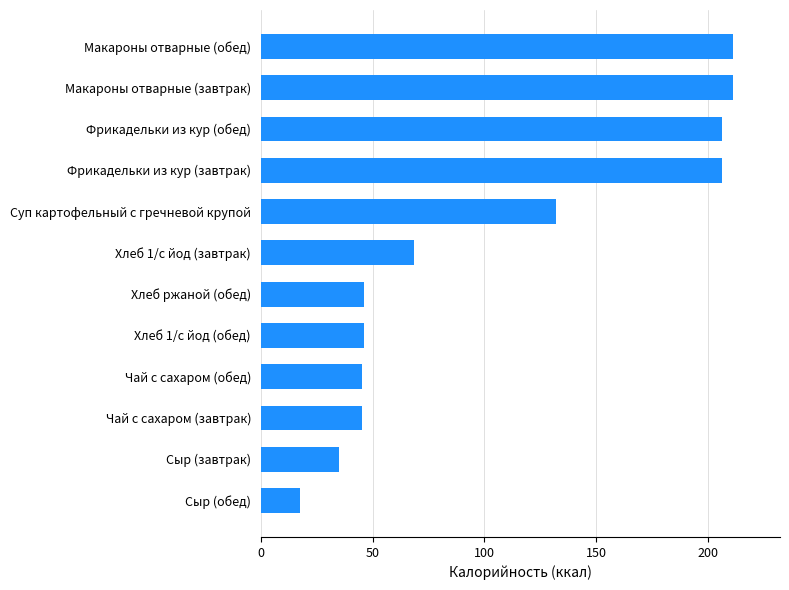

What is the difference between the maximum and minimum values?

193.6